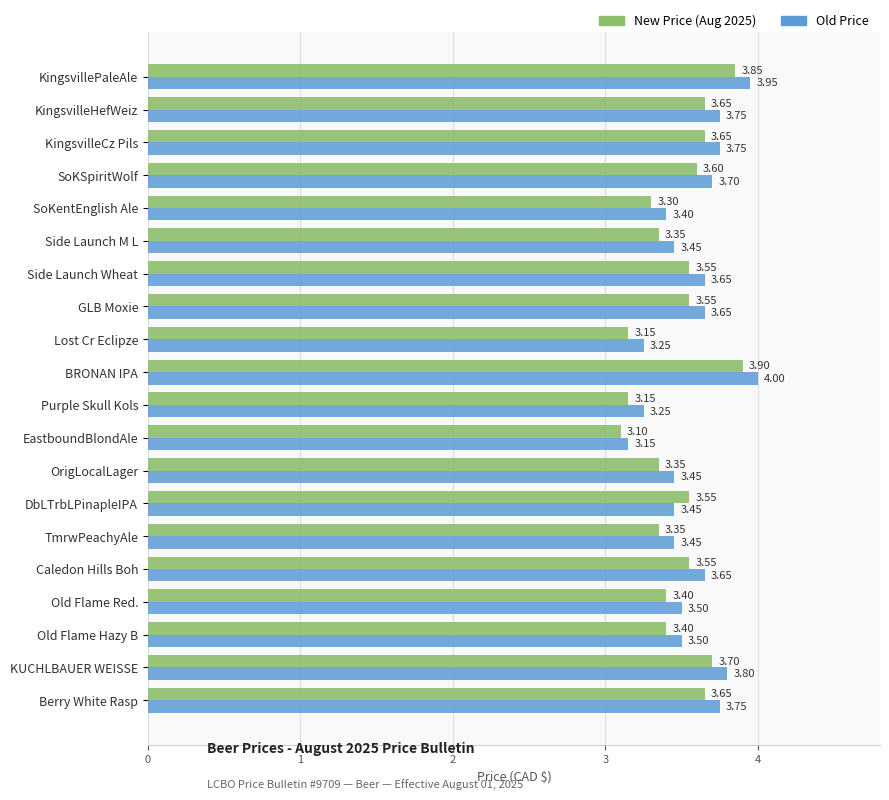

What is the total value across all series at SoKentEnglish Ale?

6.7